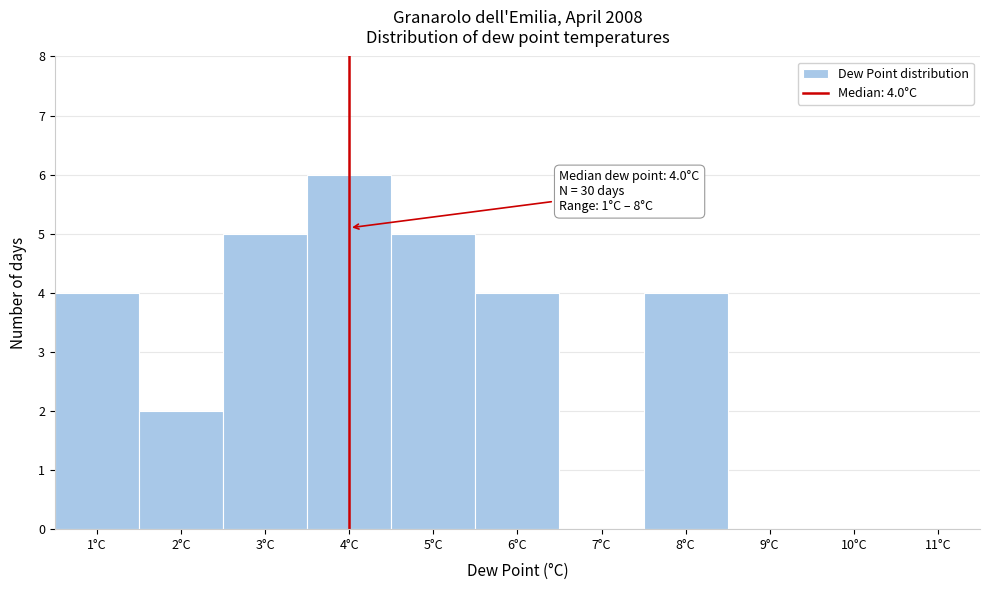

Which range on the x-axis has the tallest bar?

3.5 to 4.5